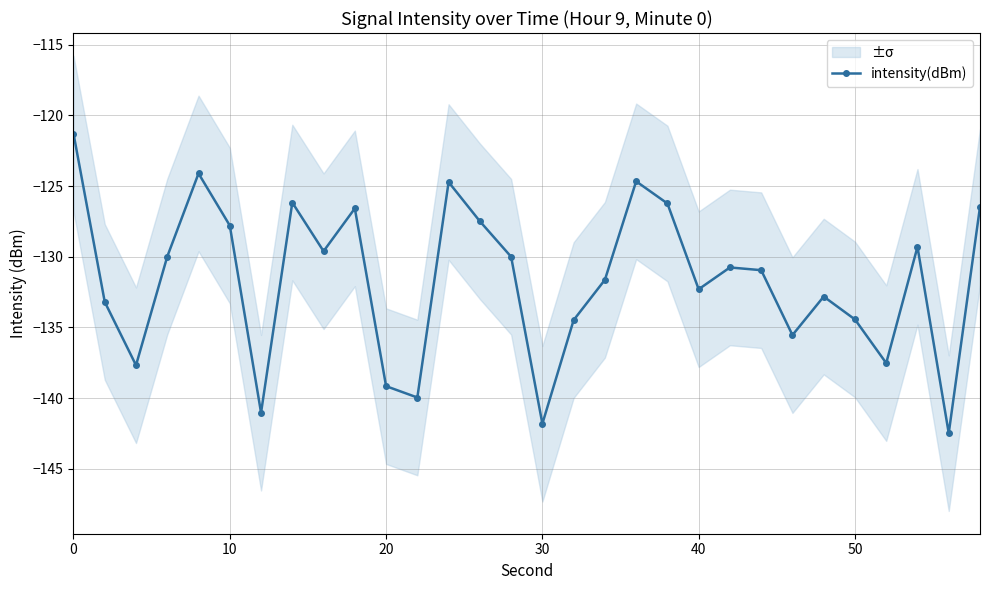

What is the value of the 24th point from the left?

-135.5